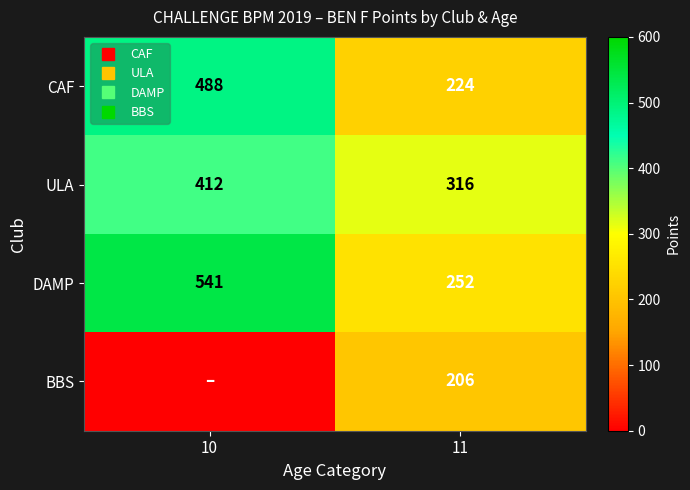

Which has a higher value, 10 or 11?

10